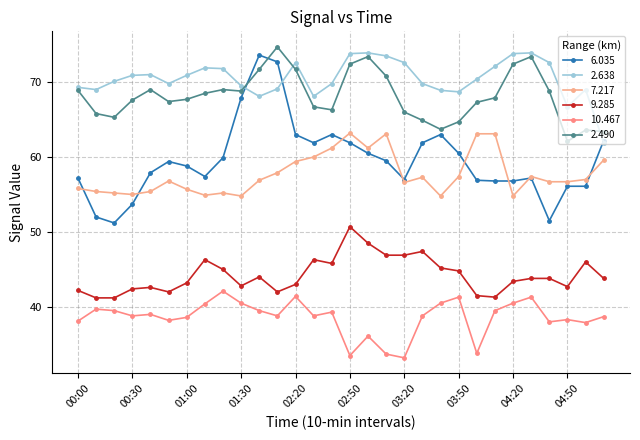

What is the maximum value shown in the chart?

74.7